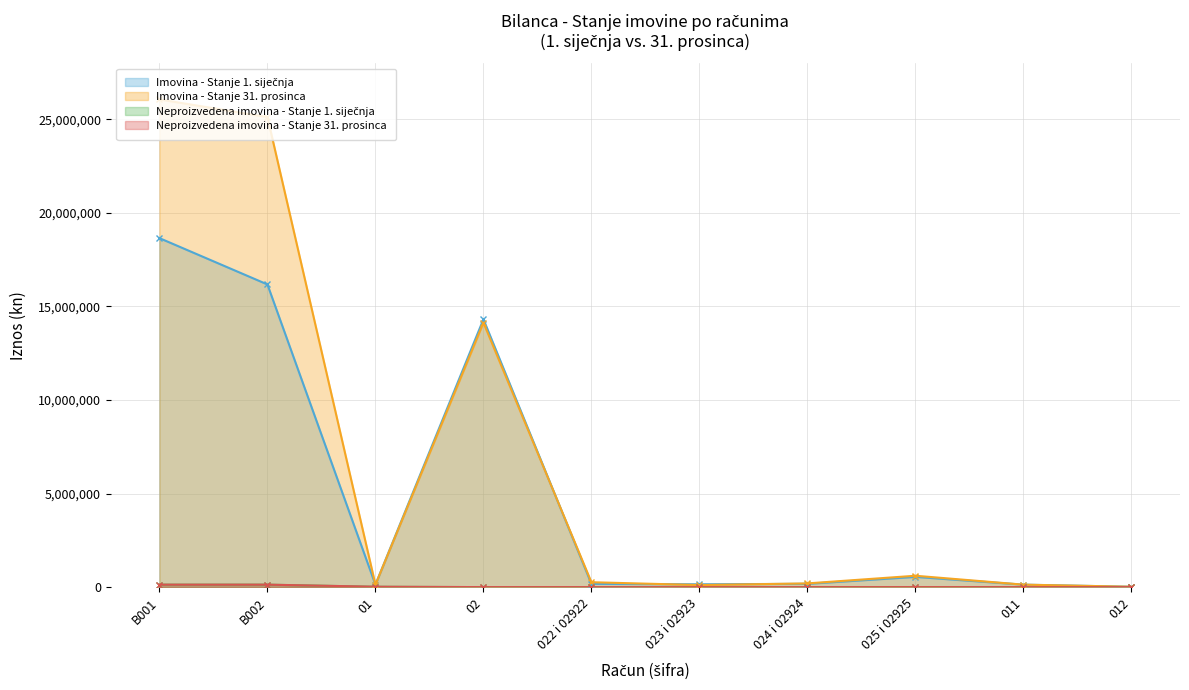

Reading right to left, what are all the values shown in this chart?

Imovina - Stanje 1. siječnja: 18831.0	130818.0	545492.0	173876.0	151158.0	171859.0	14314913.0	130818.0	16177993.0	18654204.0
Imovina - Stanje 31. prosinca: 18830.7	130818.7	606933.0	197594.4	108682.4	261000.4	14135436.9	130818.7	25124667.0	26069361.7
Neproizvedena imovina - Stanje 1. siječnja: 0.0	0.0	0.0	0.0	0.0	0.0	0.0	18831.0	130818.0	130818.0
Neproizvedena imovina - Stanje 31. prosinca: 0.0	0.0	0.0	0.0	0.0	0.0	0.0	18830.7	130818.7	130818.7